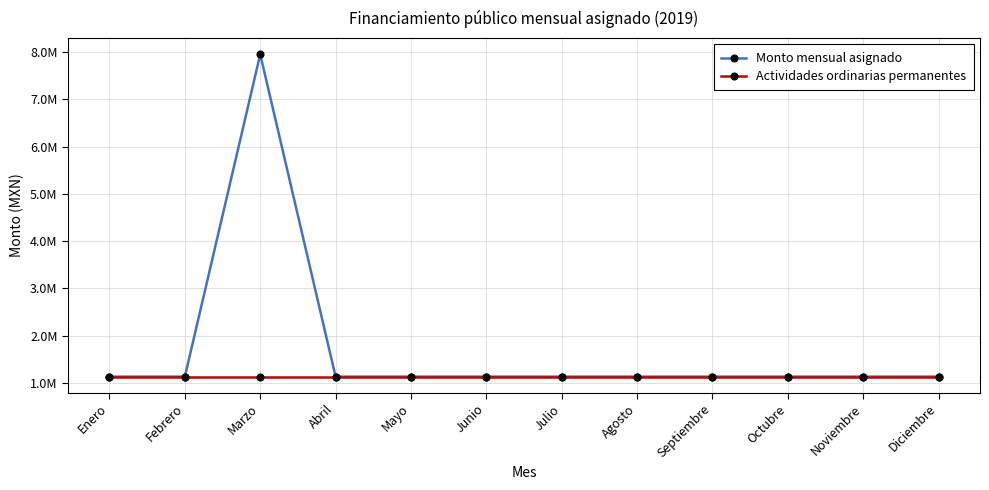

Which category has the lowest value in the Monto mensual asignado series?

Enero